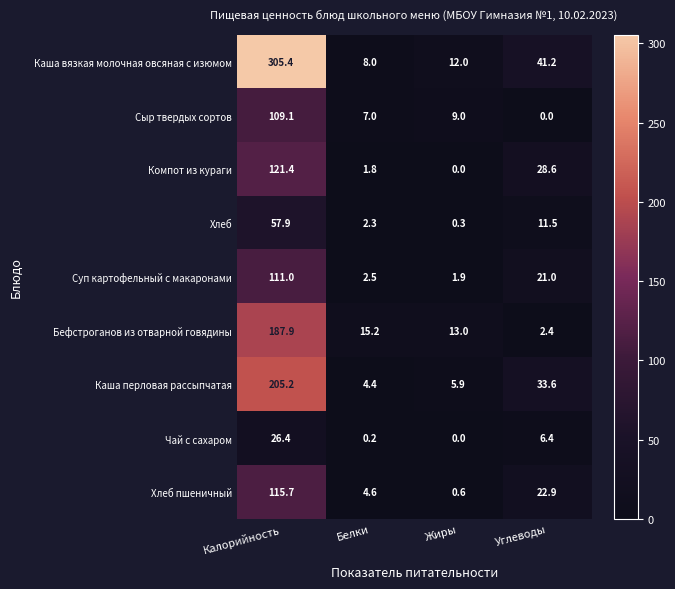

Between Калорийность and Углеводы, which series saw the biggest shift?

Каша вязкая молочная овсяная с изюмом